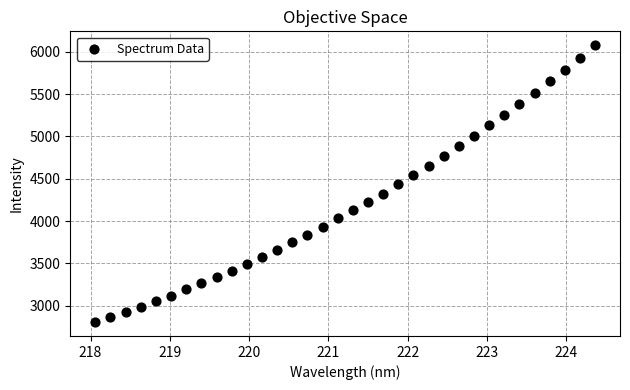

What is the range of X values (max minus min)?

6.3